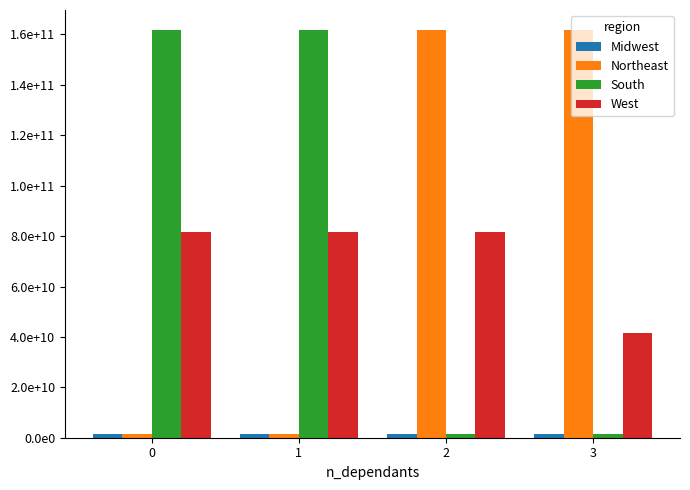

Between 0 and 1, which series saw the biggest shift?

Midwest